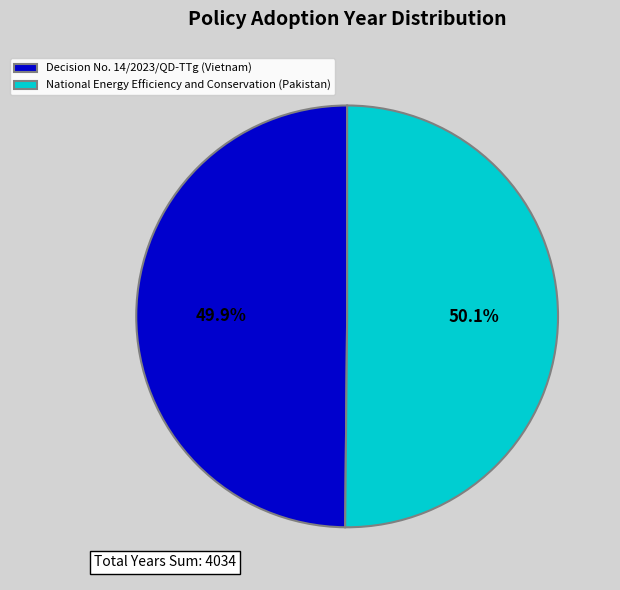

How many segments does this pie chart have?

2